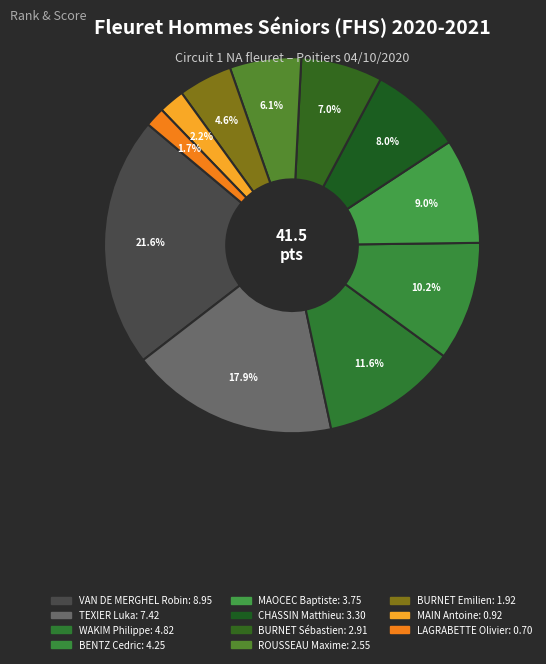

Which slice is the smallest?

LAGRABETTE Olivier